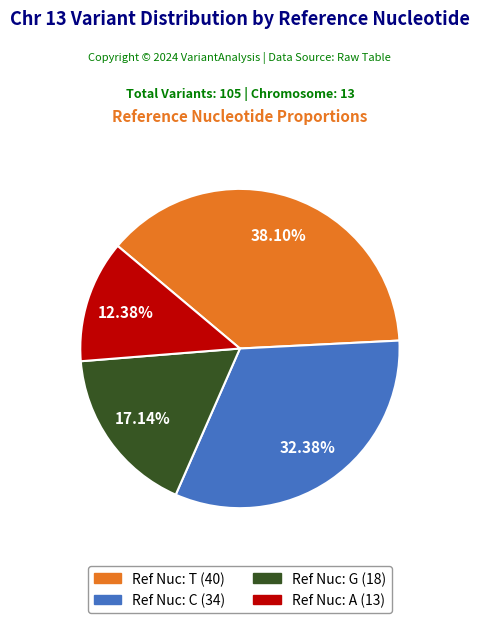

Is there a majority slice in this chart?

No